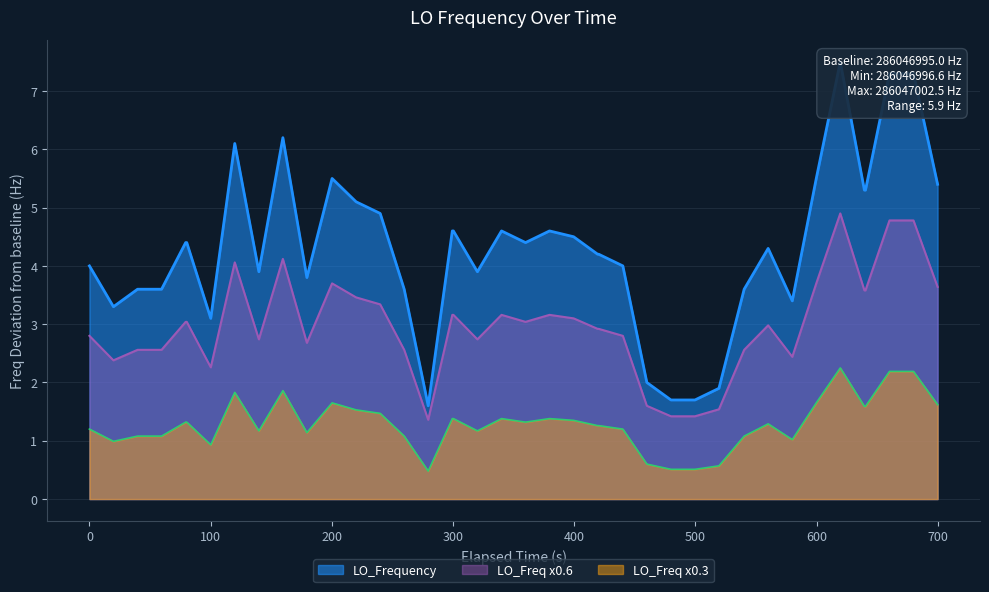

True or false: LO_Freq x0.3 and LO_Freq x0.6 cross at least once.

False